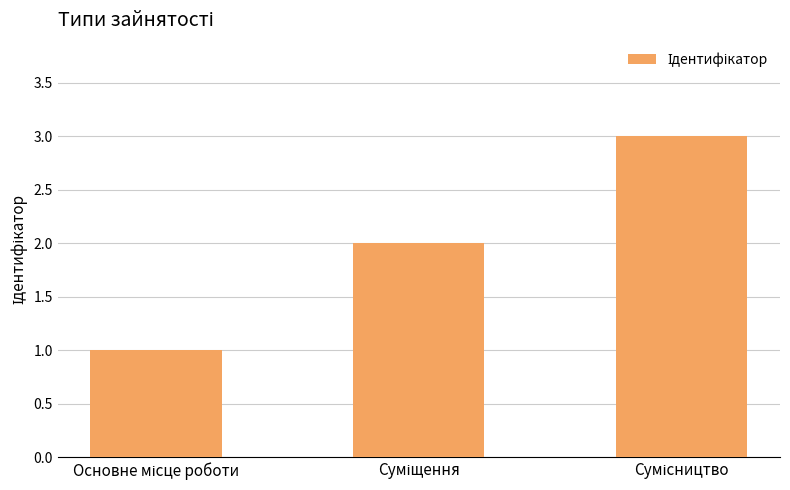

What is the average value?

2